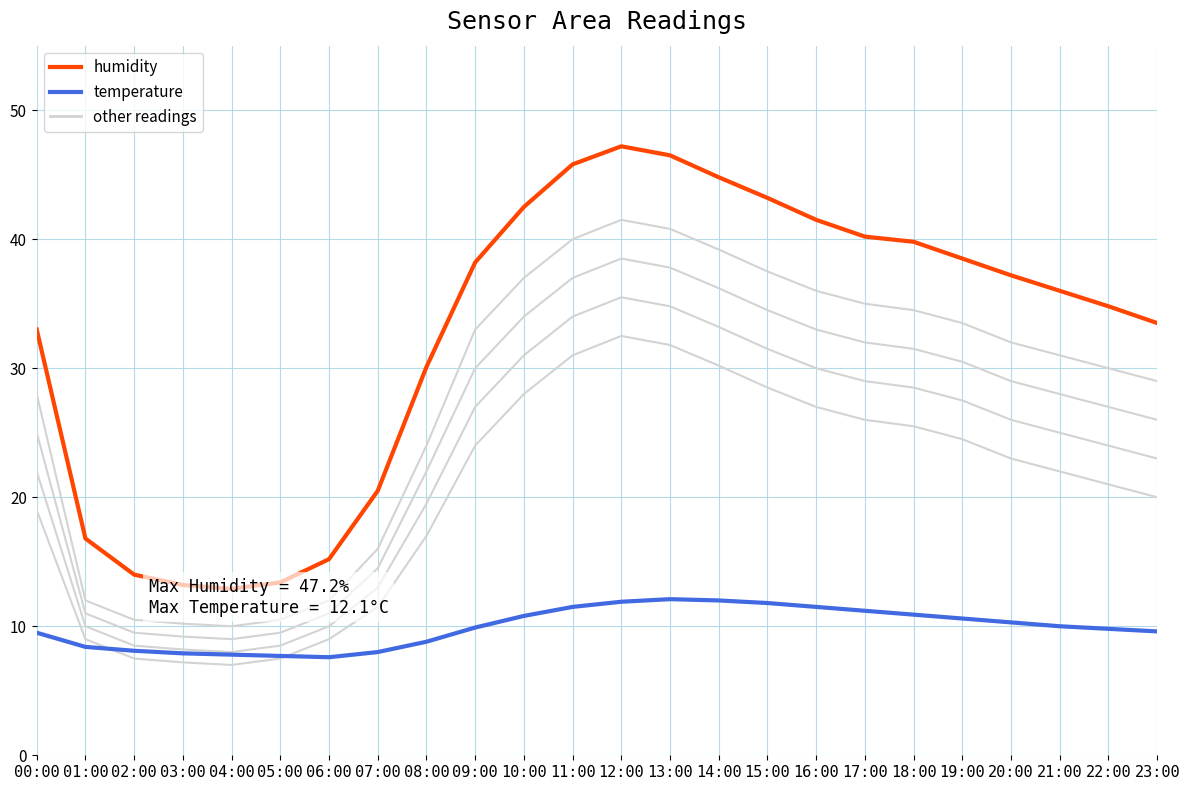

What is the spread (max minus min) of values at 08:00?

21.3